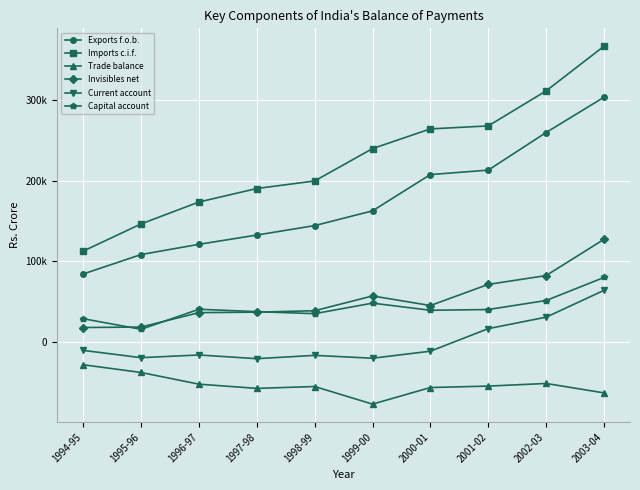

True or false: Invisibles net and Trade balance intersect in this chart.

False